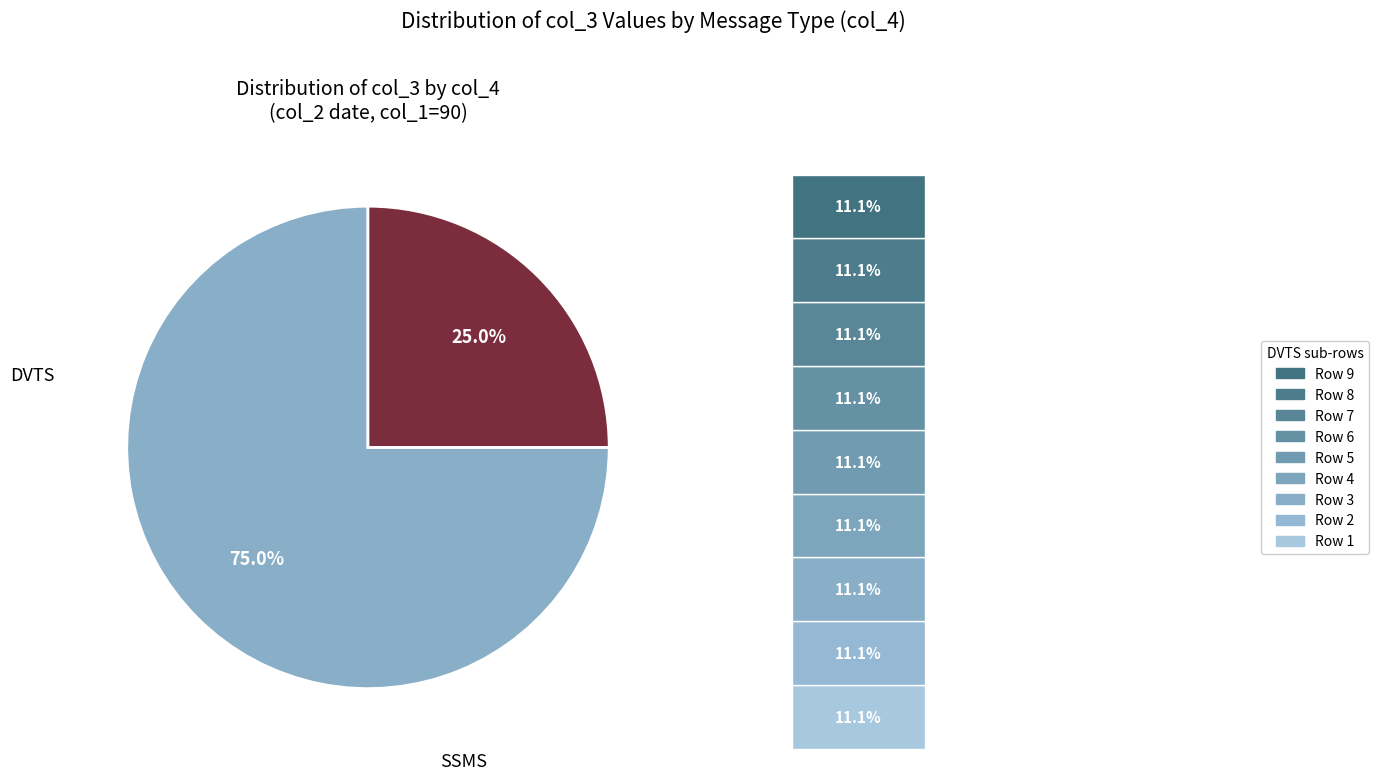

How many segments does this pie chart have?

2